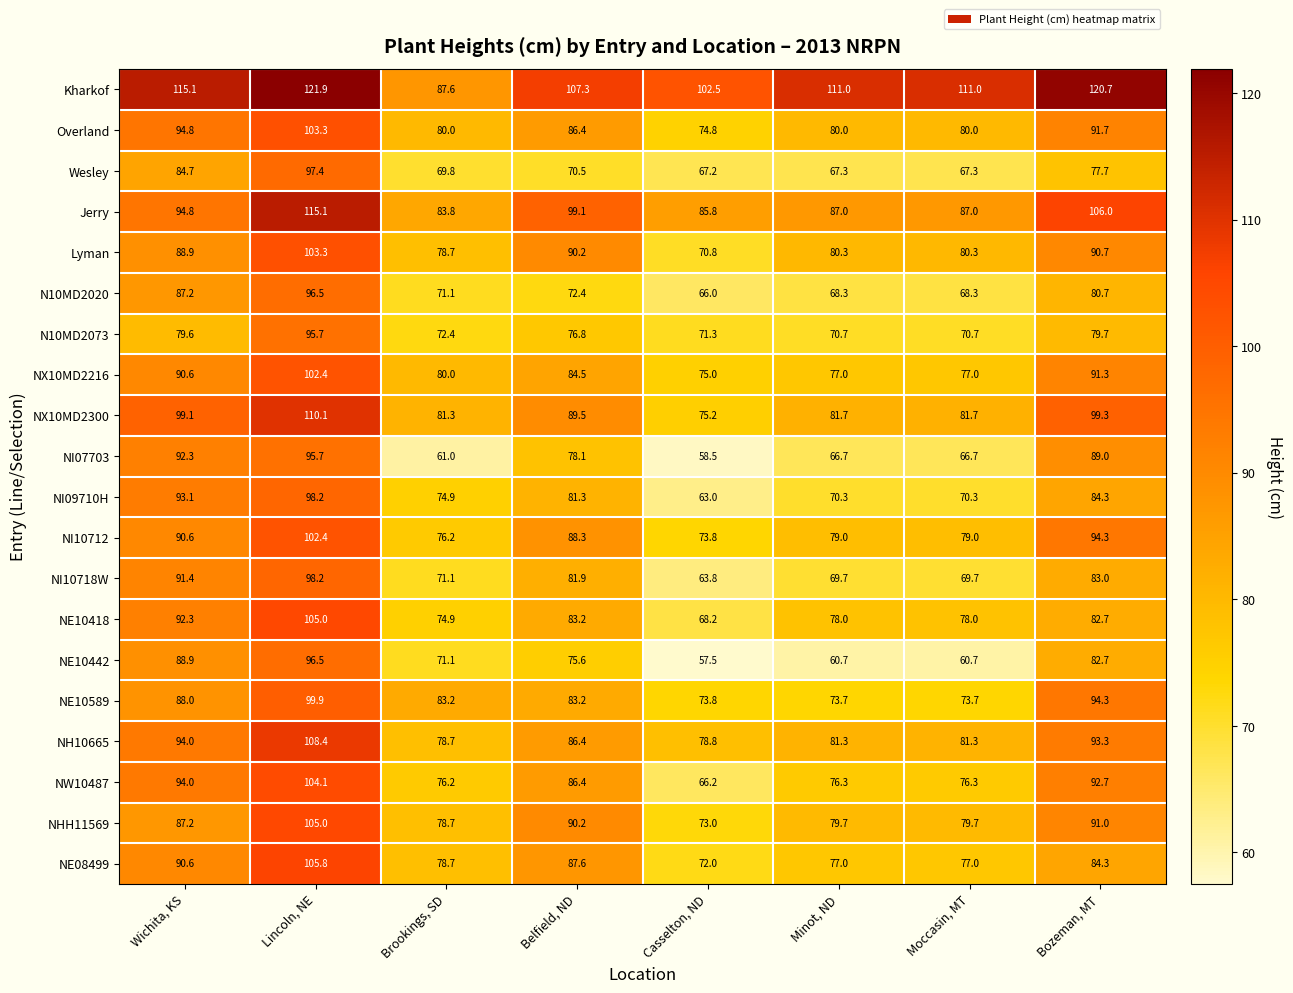

The NI07703 series shows 61.0 at Brookings, SD. True or false?

True